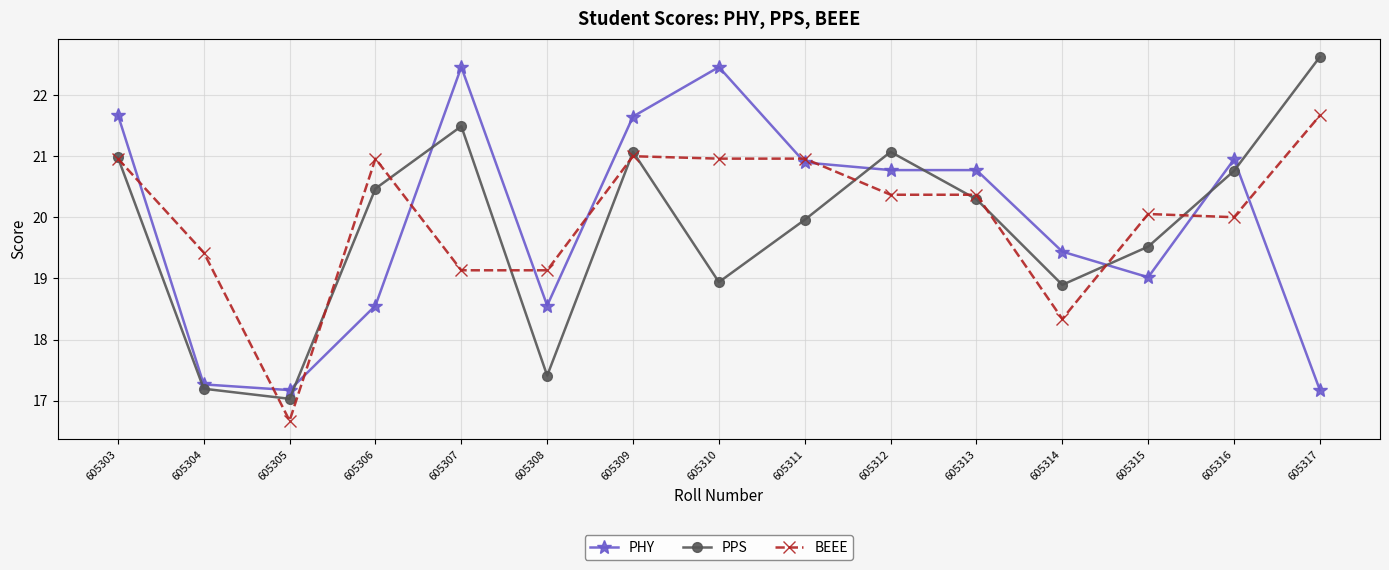

Is it true that PPS equals 19.5 at 605315?

True